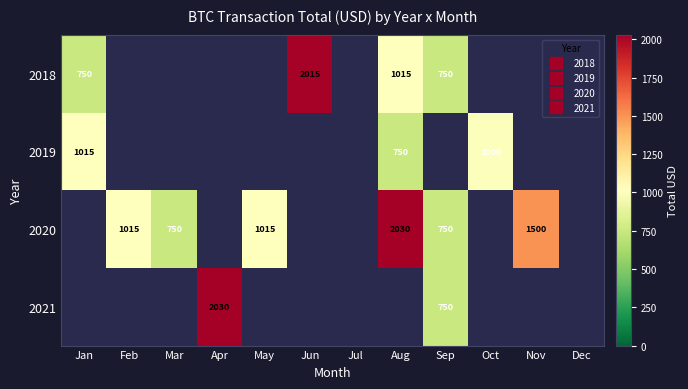

What is the lowest value of the 2019 series?

750.0